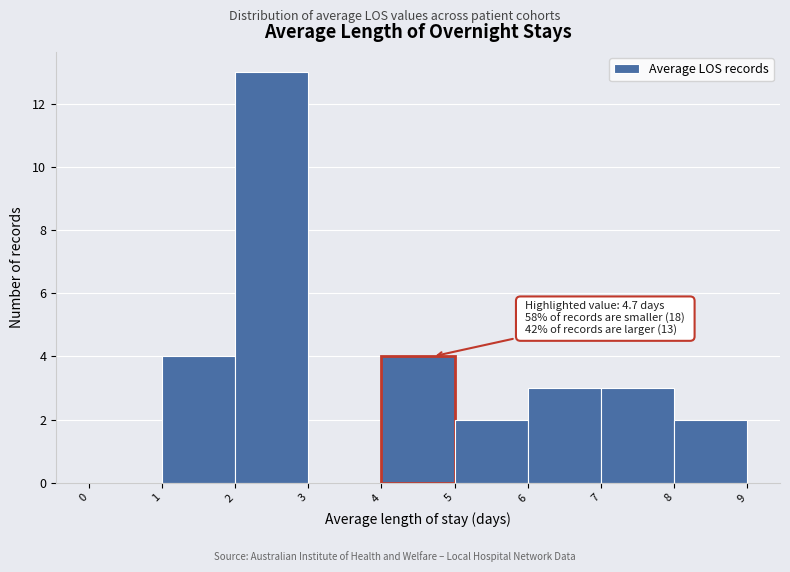

Over which range of the x-axis is the bar tallest?

2 to 3